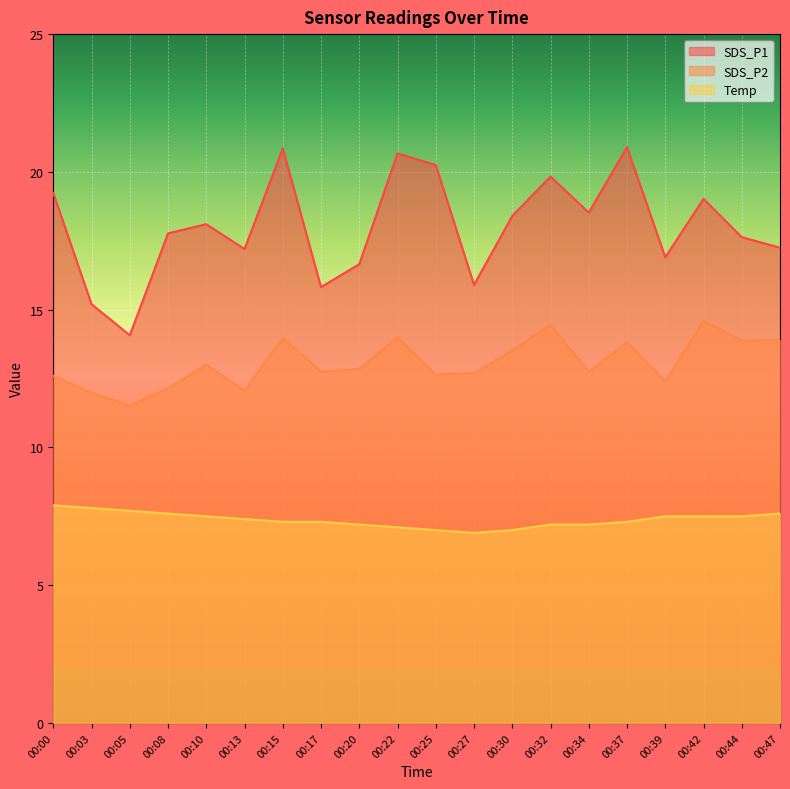

What value does the SDS_P1 series have at 00:27?

15.9